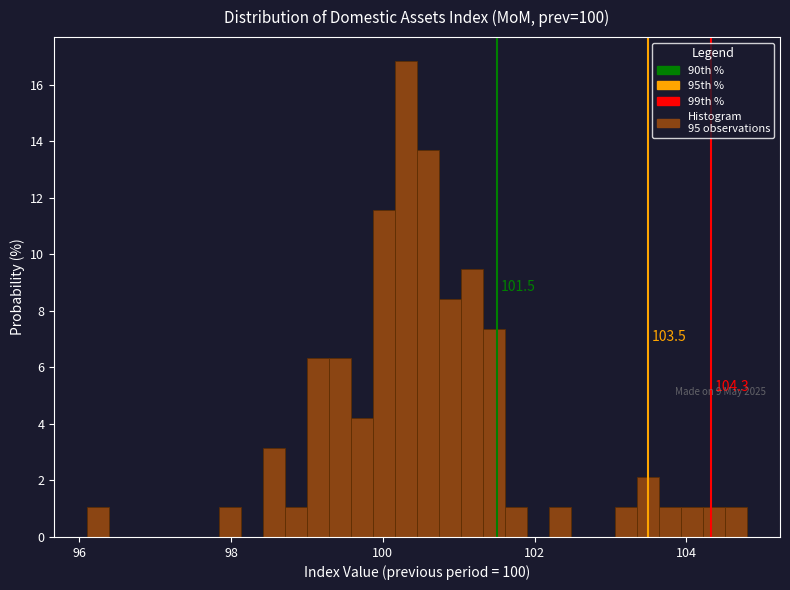

Around what value on the x-axis is the tallest bar? Give the approximate position of its centre, as read against the axis.

100.4